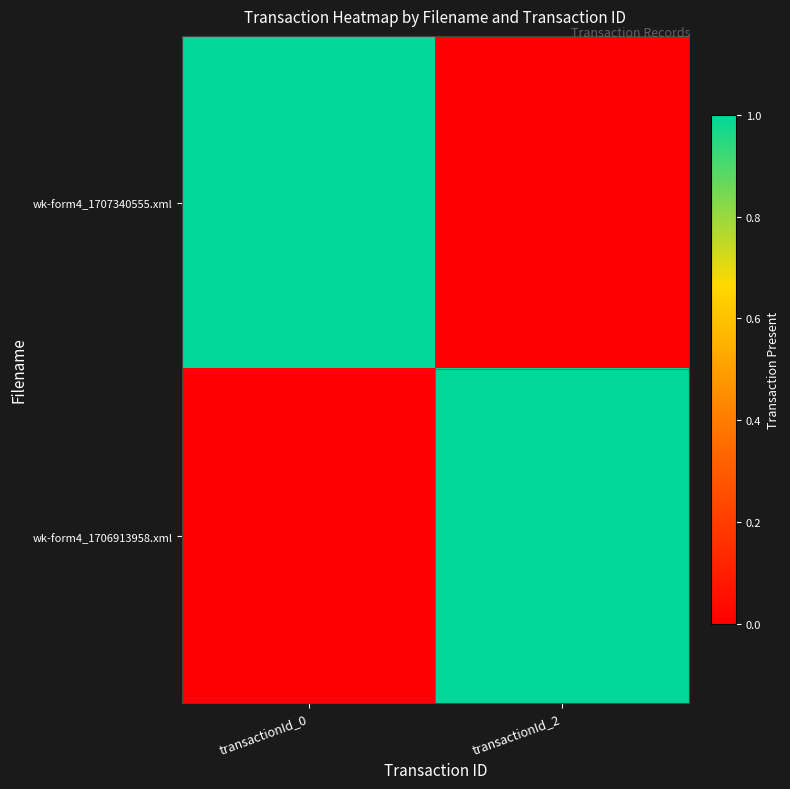

Reading right to left, extract all data points from this chart.

wk-form4_1707340555.xml: transactionId_2=0	transactionId_0=1
wk-form4_1706913958.xml: transactionId_2=1	transactionId_0=0